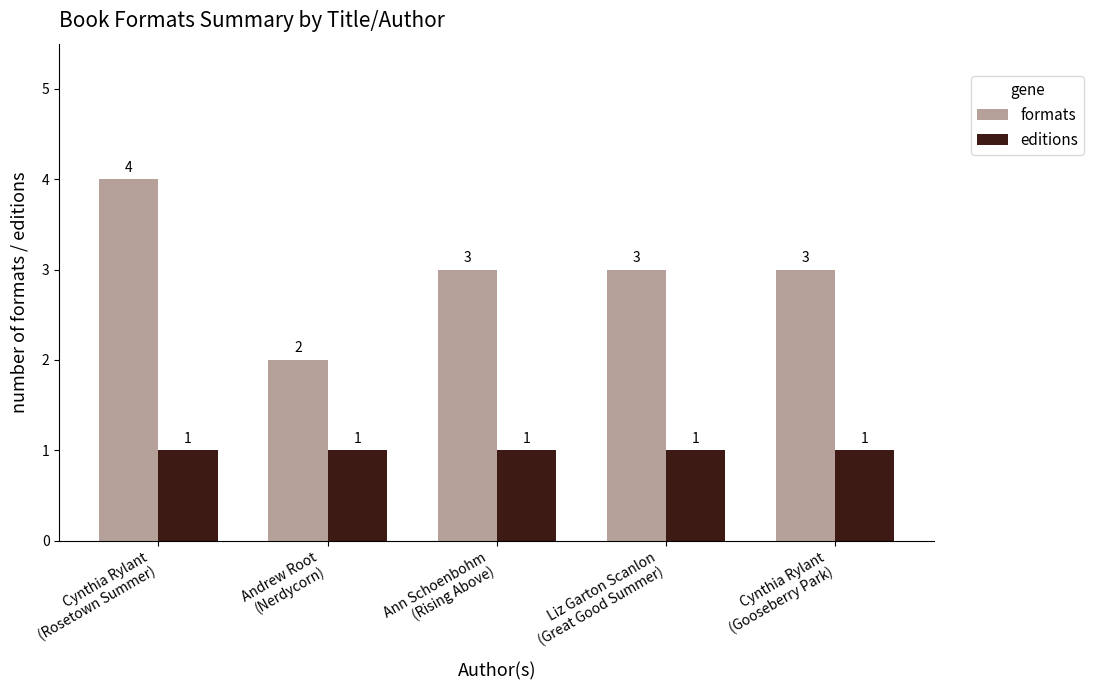

Reading left to right, transcribe all the data shown in this chart.

formats: 4	2	3	3	3
editions: 1	1	1	1	1